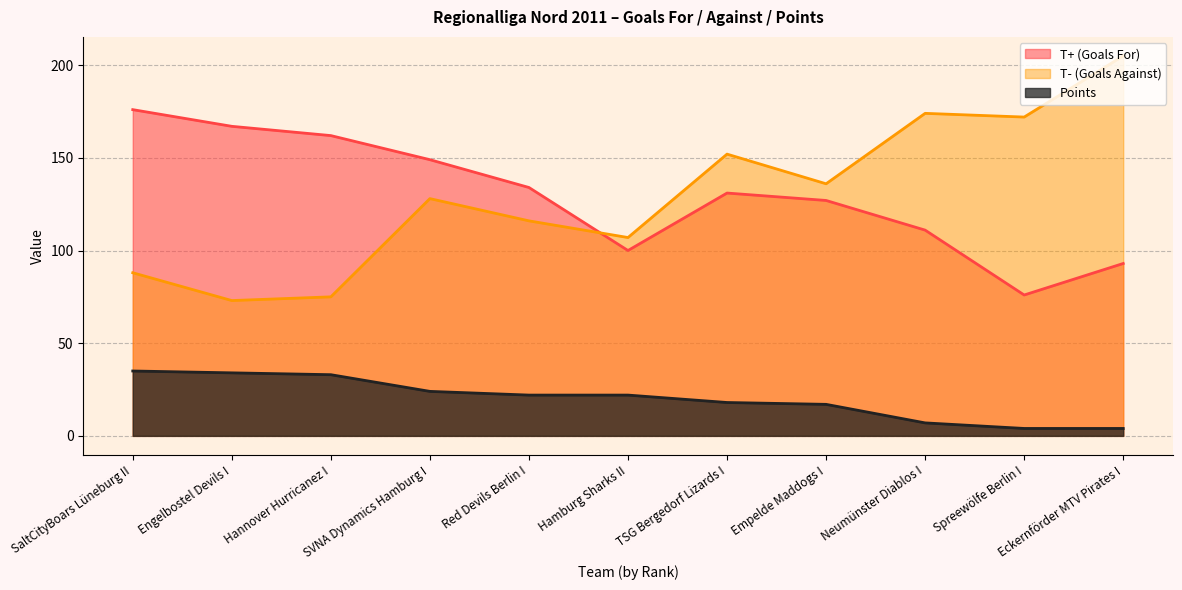

Which series has the largest total across all categories?

T+ (Goals For)